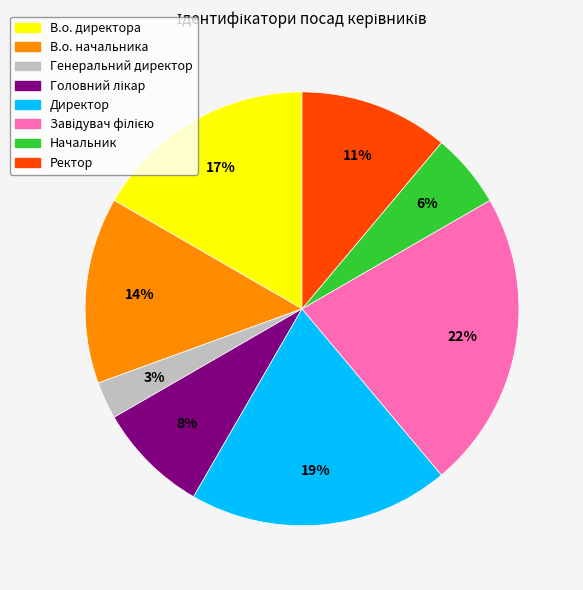

Does В.о. директора account for over 50% of the chart?

No